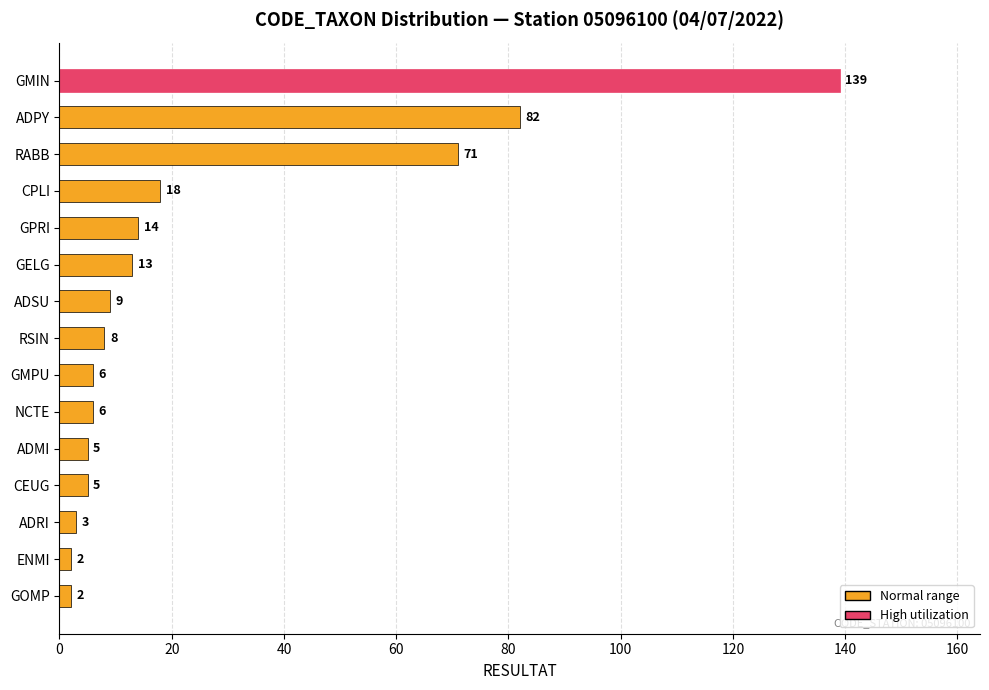

The chart shows a value of 8 at RSIN. True or false?

True